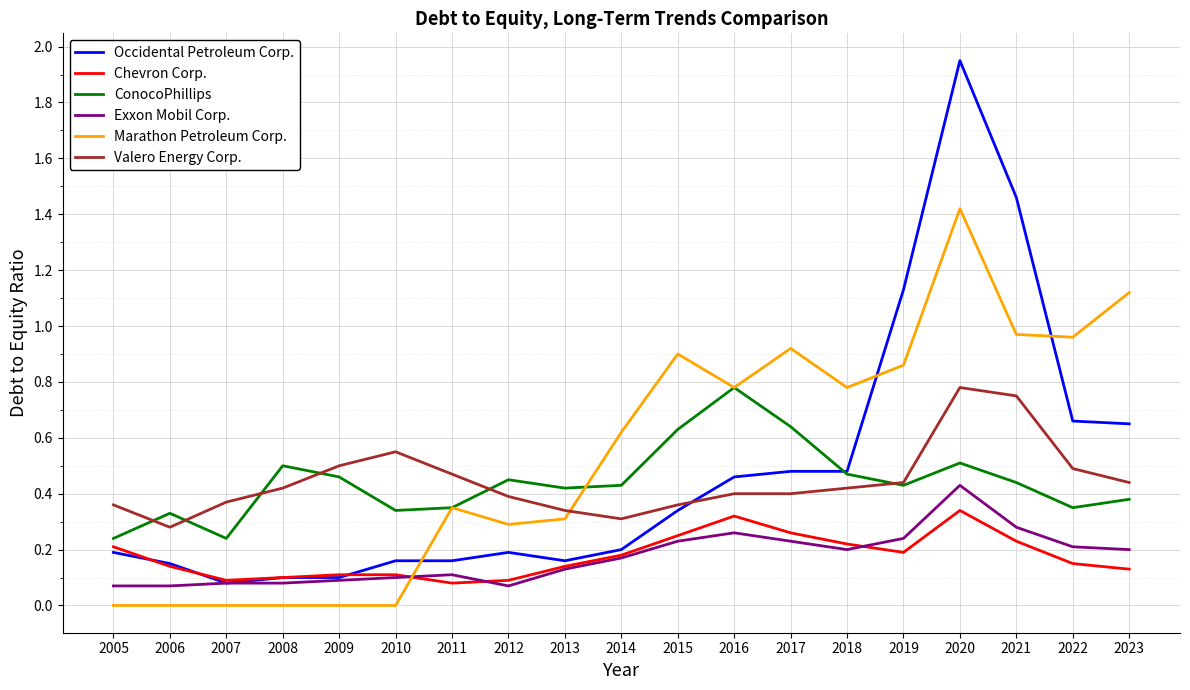

True or false: Exxon Mobil Corp. and ConocoPhillips cross at least once.

False